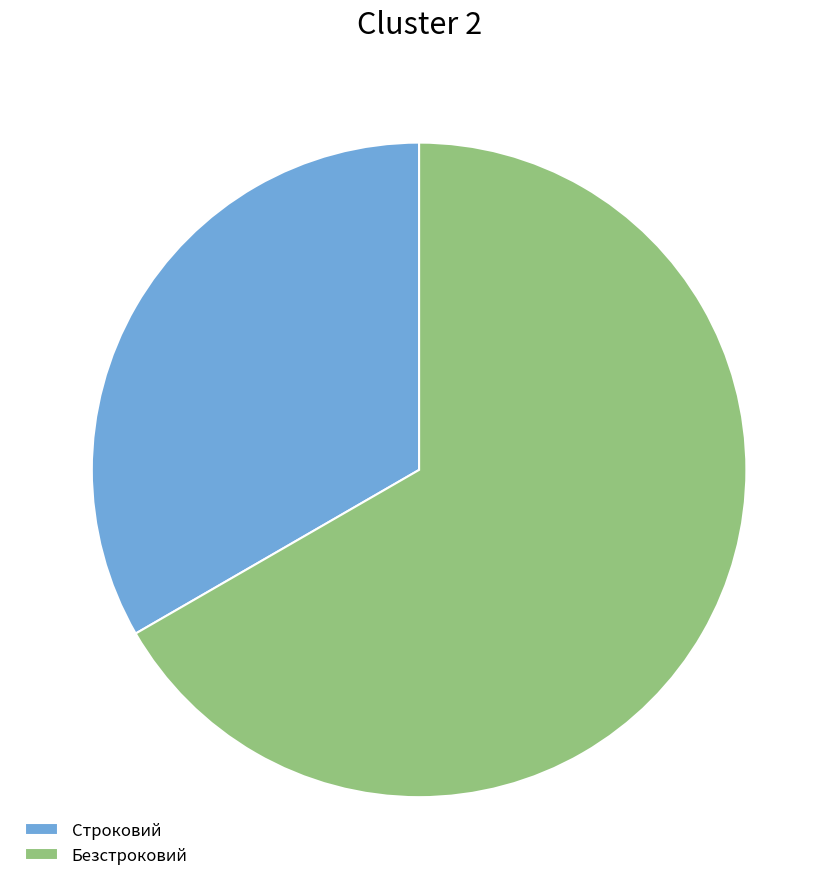

Between Строковий and Безстроковий, which is larger?

Безстроковий